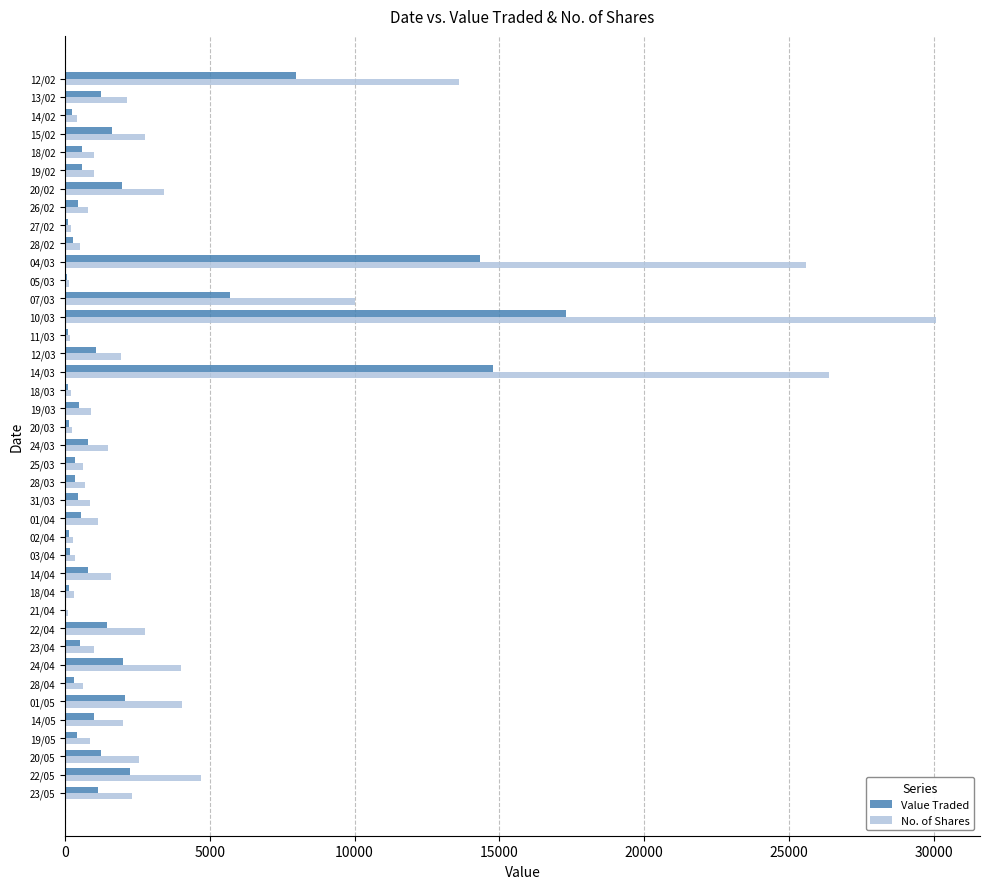

What is the maximum value shown in the chart?

30101